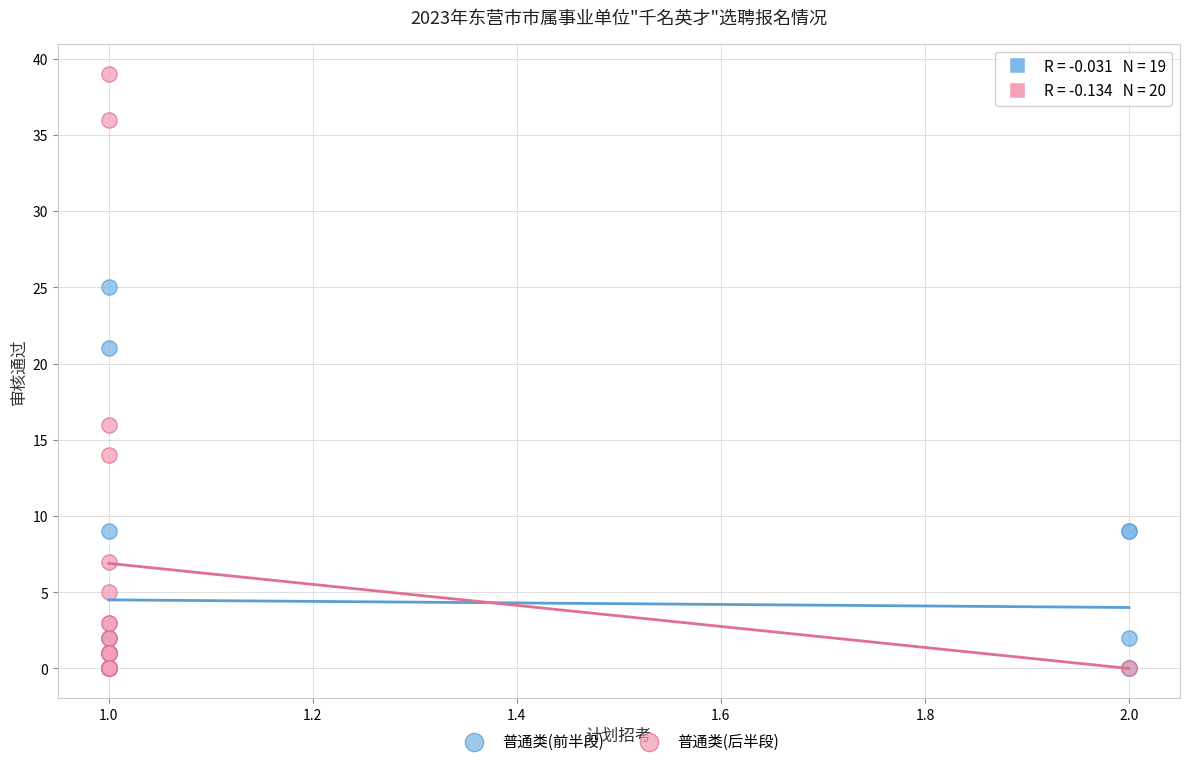

Which series contains the highest Y value?

普通类(后半段)